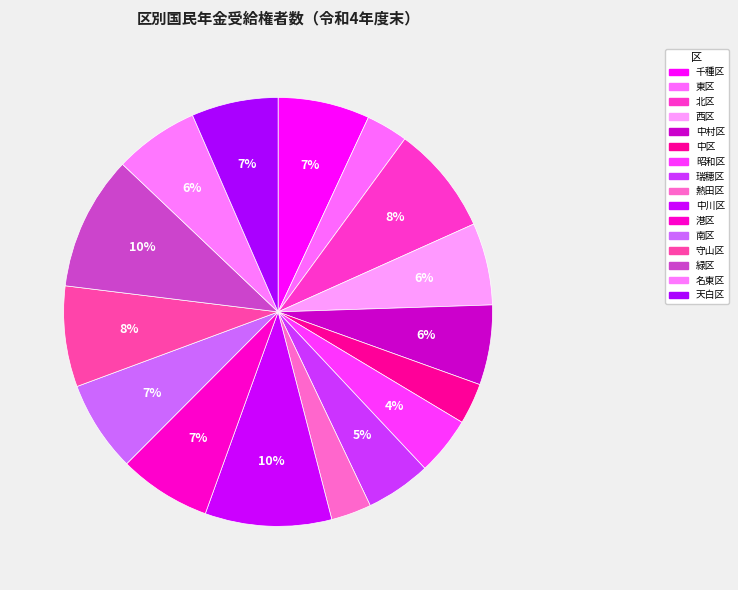

Which slice is the largest?

緑区